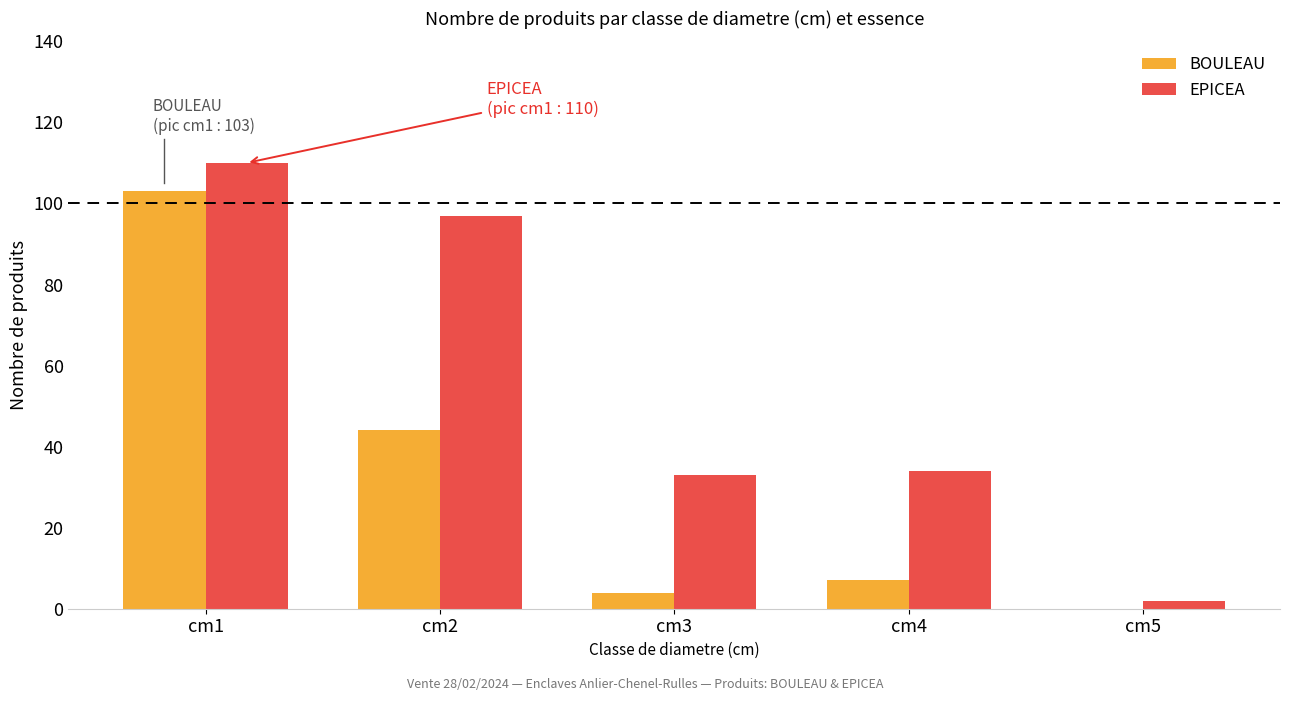

Reading left to right, list all the values displayed in this chart.

BOULEAU: cm1=103	cm2=44	cm3=4	cm4=7	cm5=0
EPICEA: cm1=110	cm2=97	cm3=33	cm4=34	cm5=2